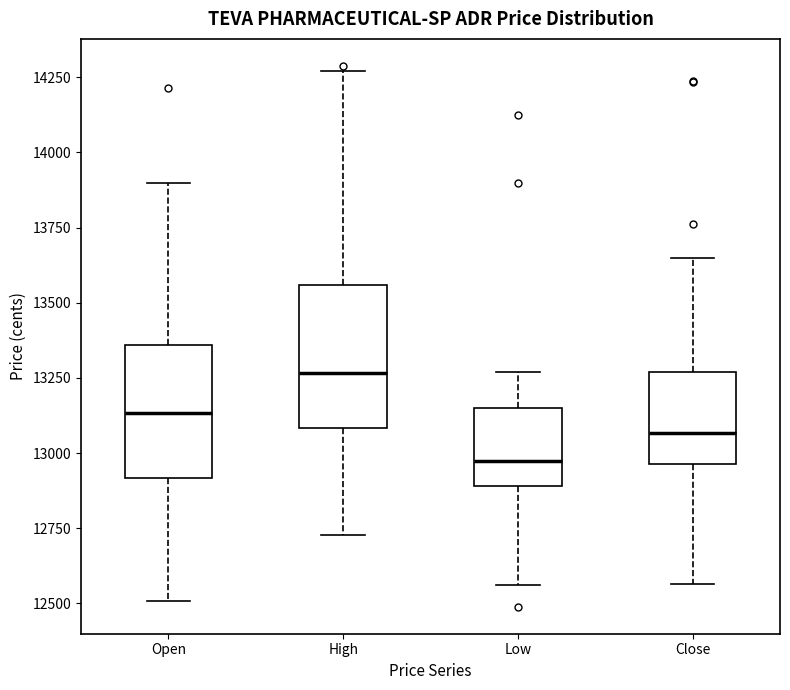

Reading left to right, read every box against the y-axis: the position of its median line, the range the box covers, and the ends of its whiskers. The values are not printed on the chart, so give them approximately, as read against the axis.

Open: median 13150, box 12900 to 13350, whiskers 12500 to 13900
High: median 13250, box 13100 to 13550, whiskers 12750 to 14250
Low: median 13000, box 12900 to 13150, whiskers 12550 to 13250
Close: median 13050, box 12950 to 13250, whiskers 12550 to 13650